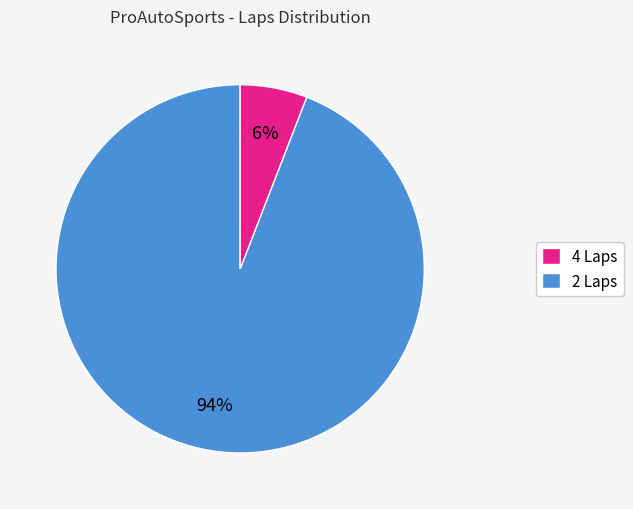

Does any single category account for the majority?

Yes